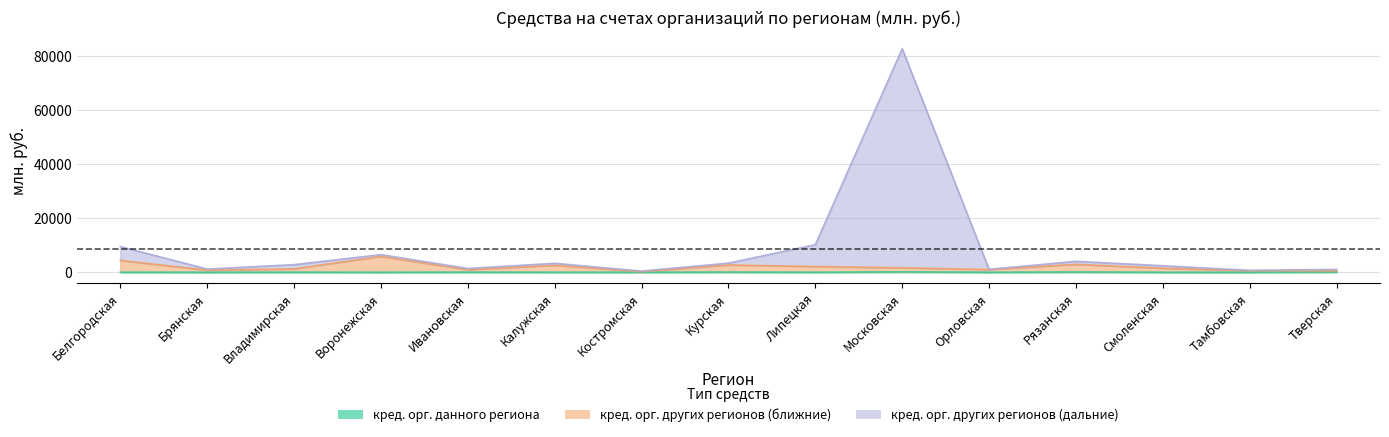

What is the difference between the maximum and second lowest values in the кред. орг. других регионов (ближние) series?

5340